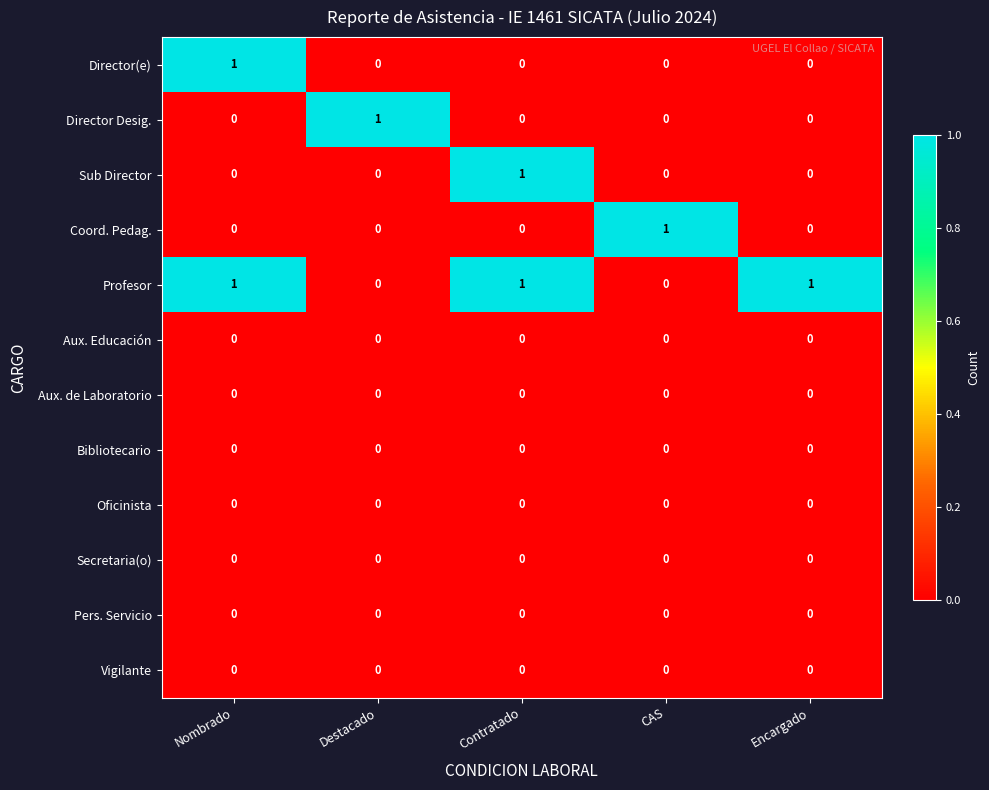

Is it true that Coord. Pedag. equals 1 at Destacado?

False